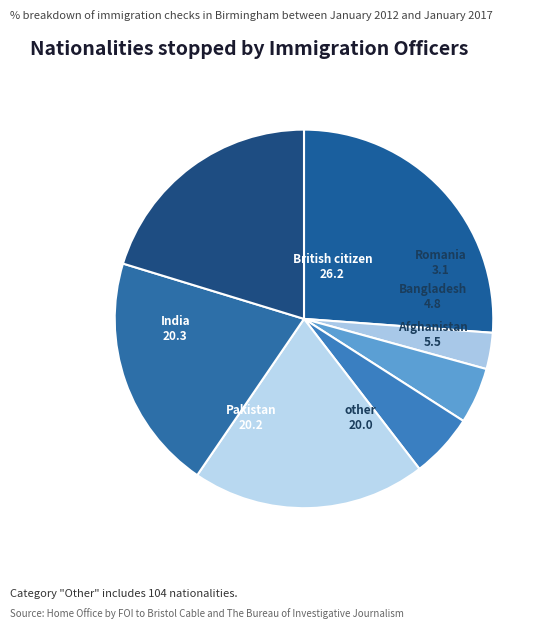

Is Romania the majority of the pie?

No